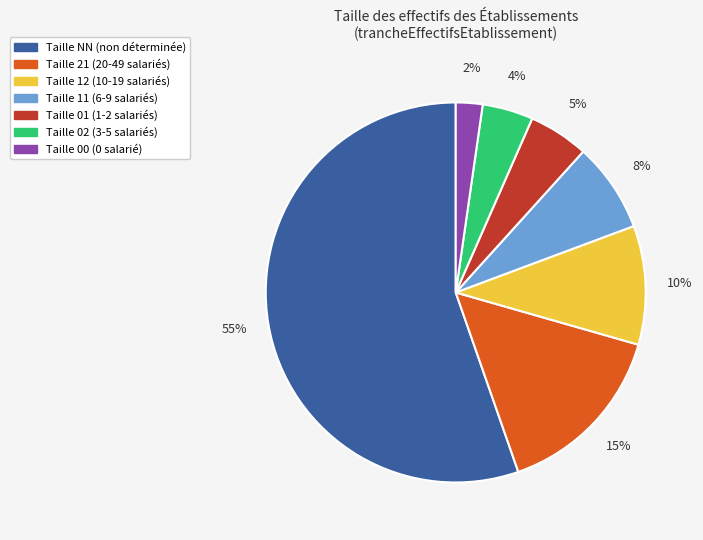

Does any single category account for the majority?

Yes